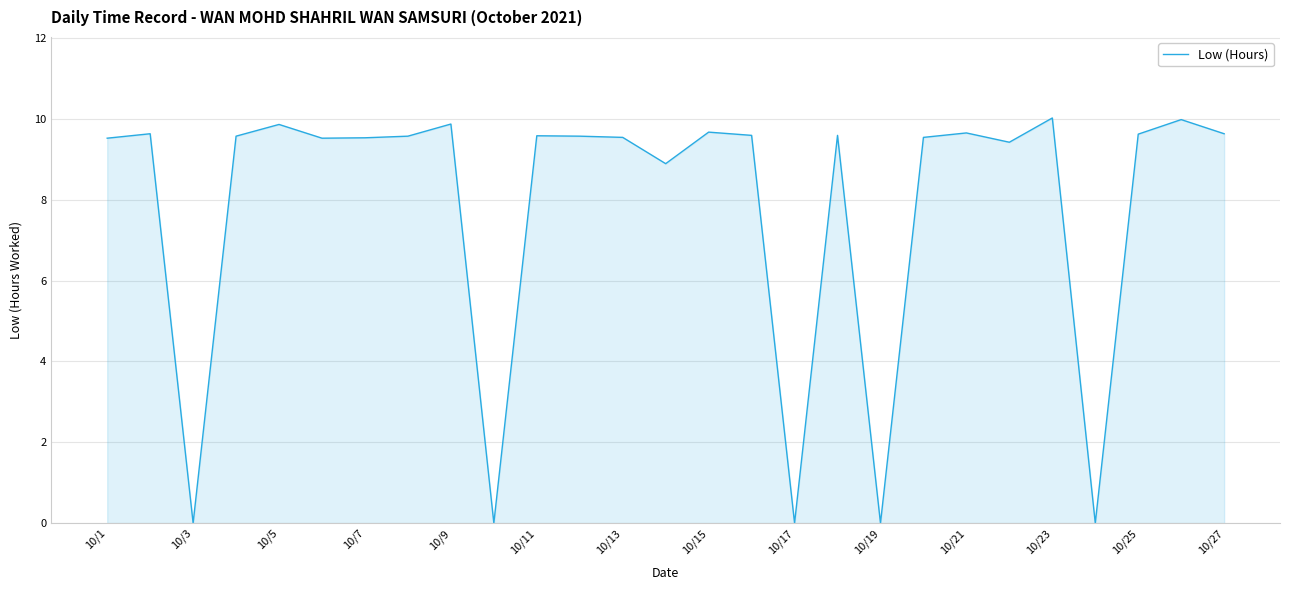

What is the maximum value shown in the chart?

10.0